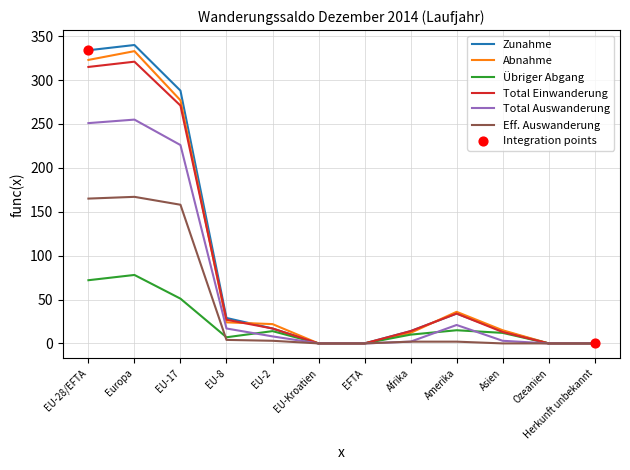

The value of Zunahme at EU-Kroatien is 0. True or false?

True